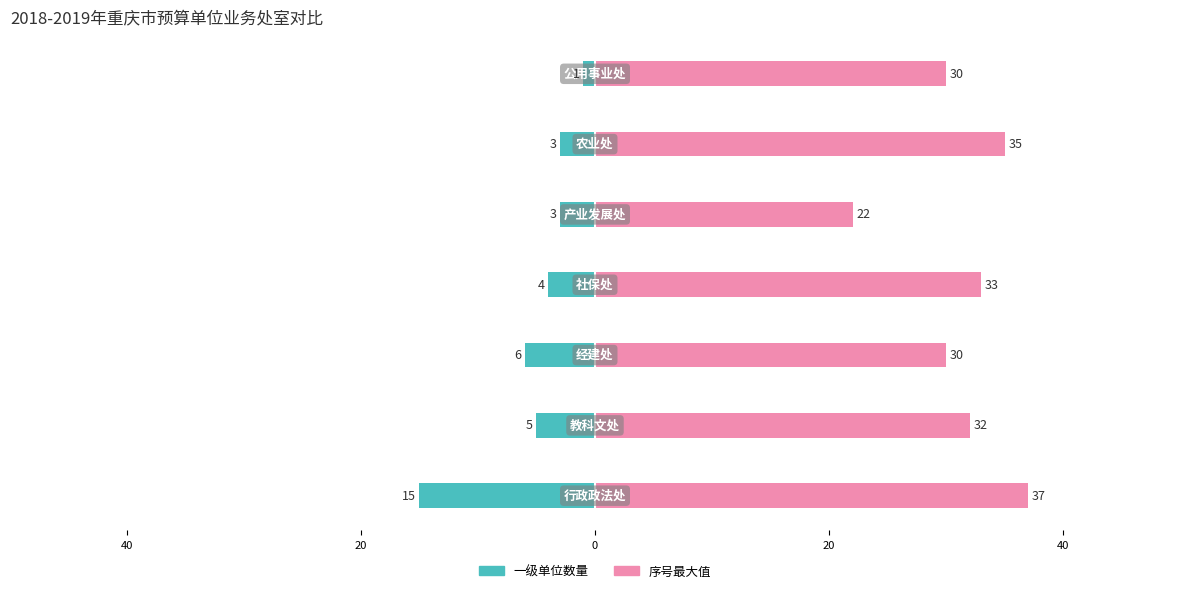

Reading left to right, extract all data points from this chart.

一级单位数量: -15	-5	-6	-4	-3	-3	-1
序号最大值: 37	32	30	33	22	35	30